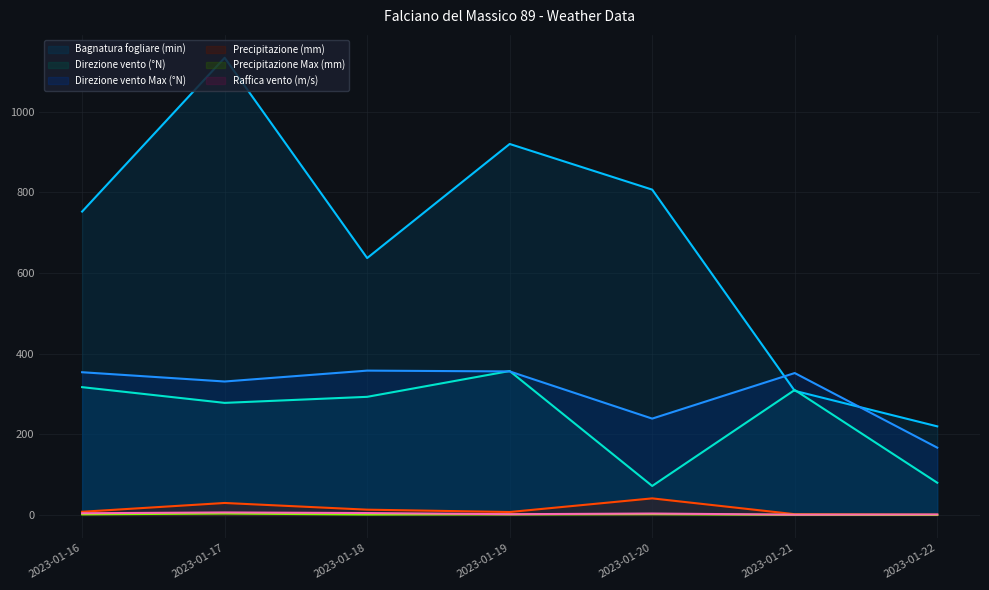

Which series has the largest total across all categories?

Bagnatura fogliare (min)